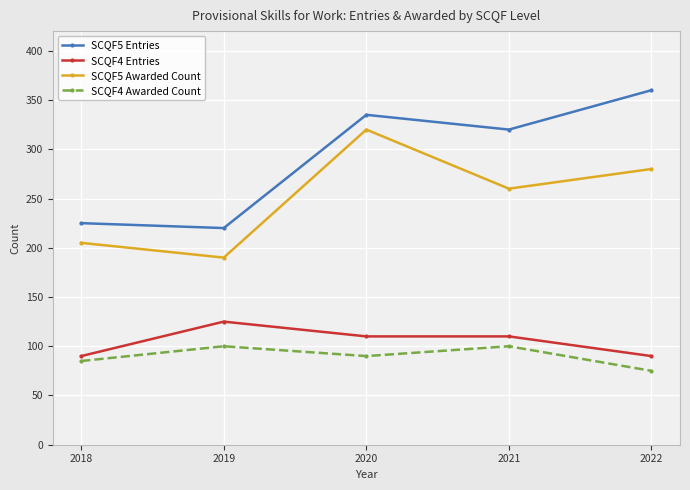

What are all the series names shown in the legend?

SCQF5 Entries, SCQF4 Entries, SCQF5 Awarded Count, SCQF4 Awarded Count